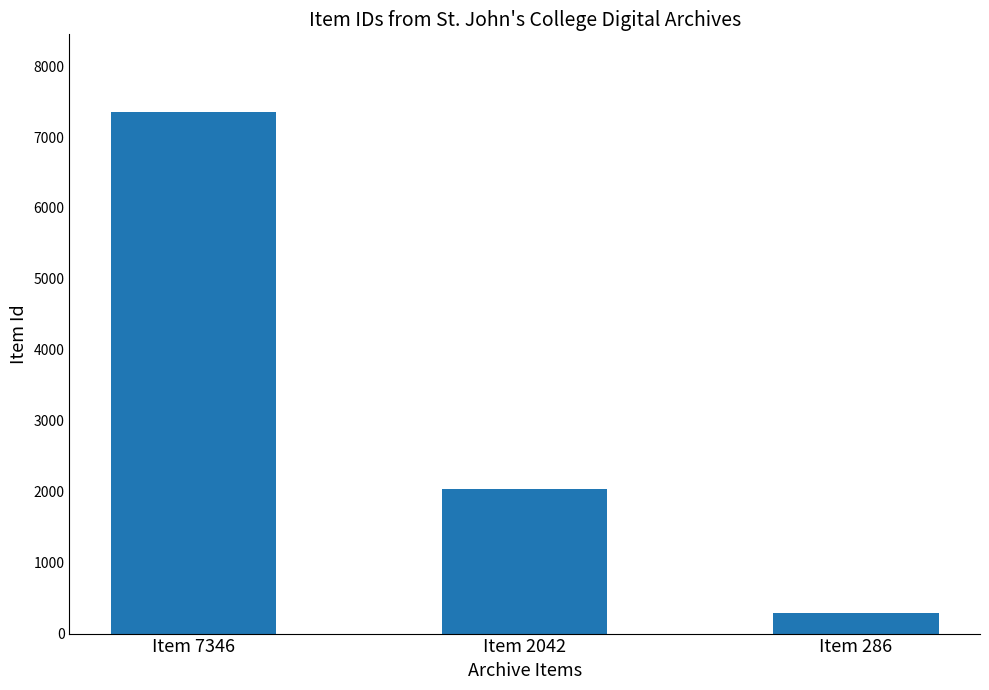

What is the difference between the second highest and minimum values?

1756